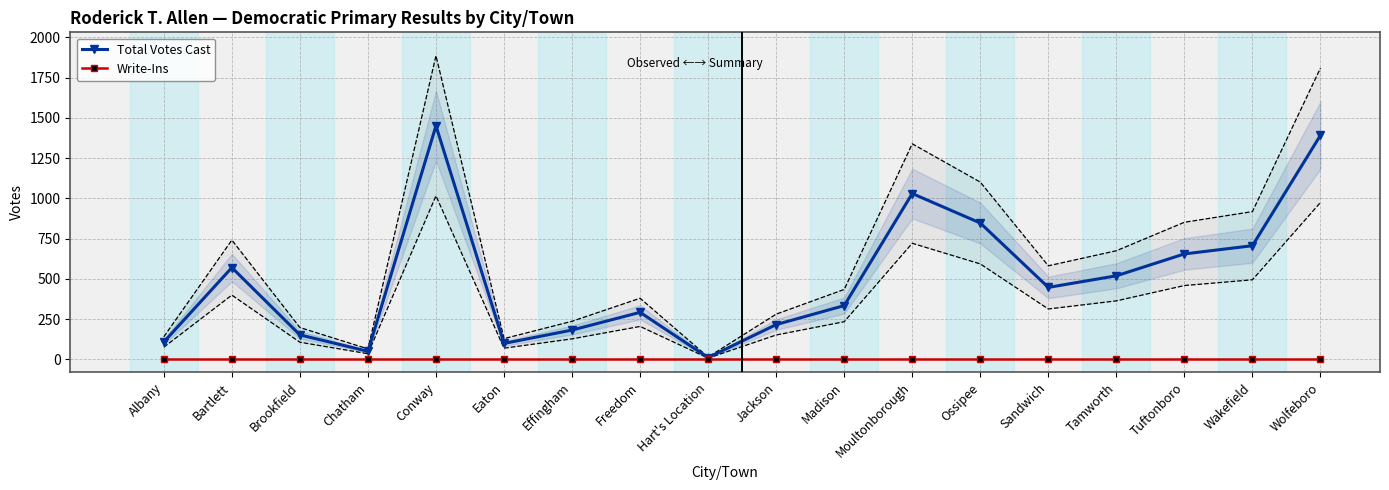

Rank the series by their average value, from lowest to highest.

Write-Ins, Total Votes Cast